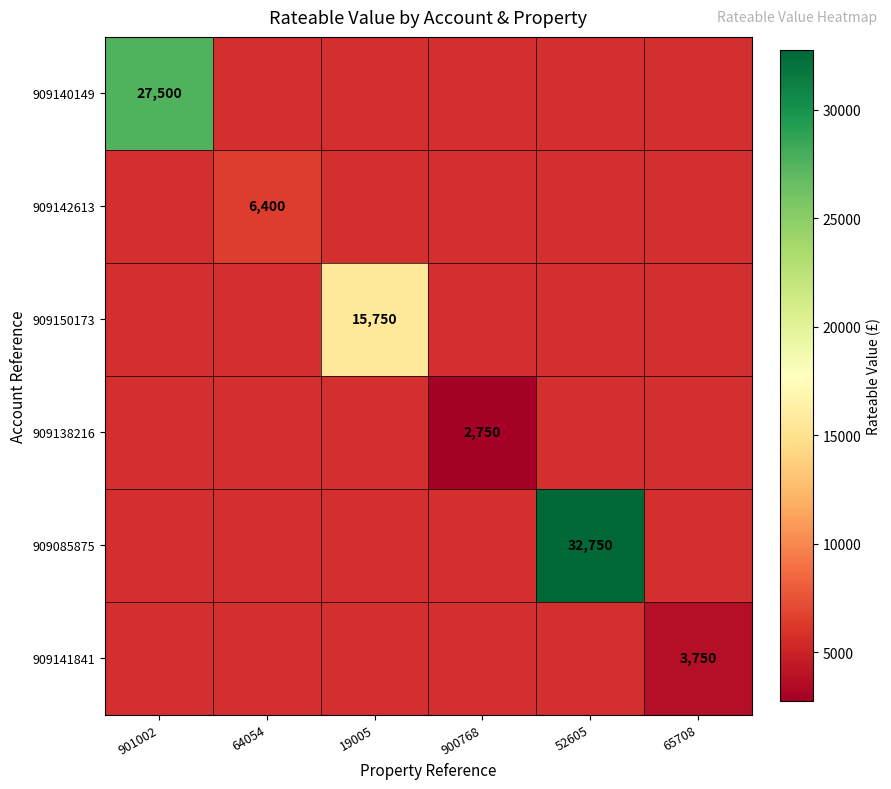

The value of 909085875 at 52605 is 32750. True or false?

True